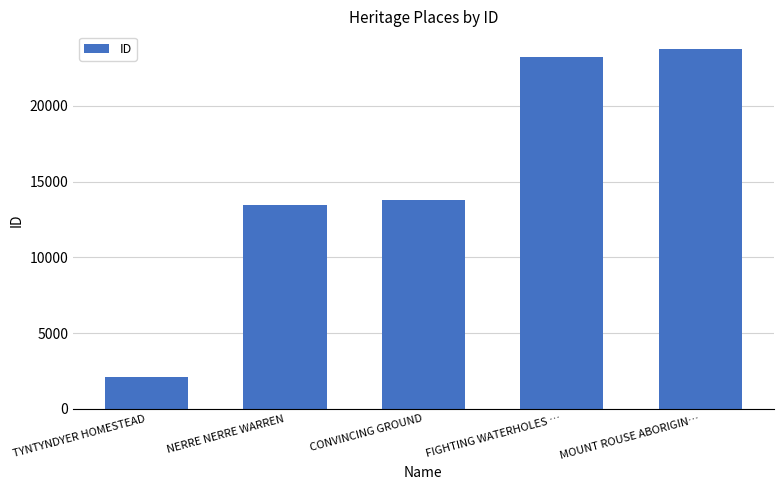

What is the change in value from NERRE NERRE WARREN to MOUNT ROUSE ABORIGIN…?

+10290